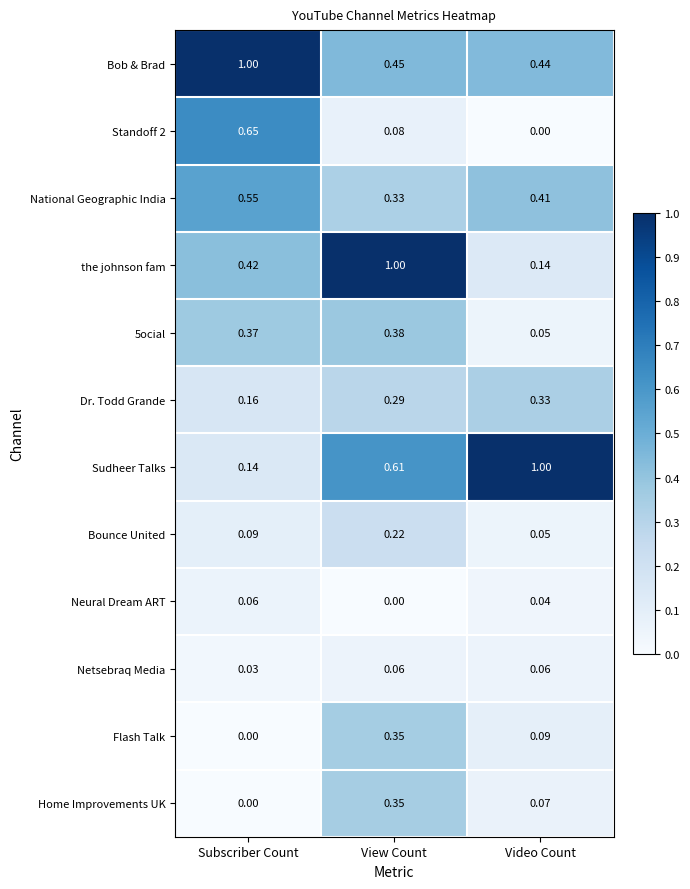

At how many categories does at least one series exceed 0?

3